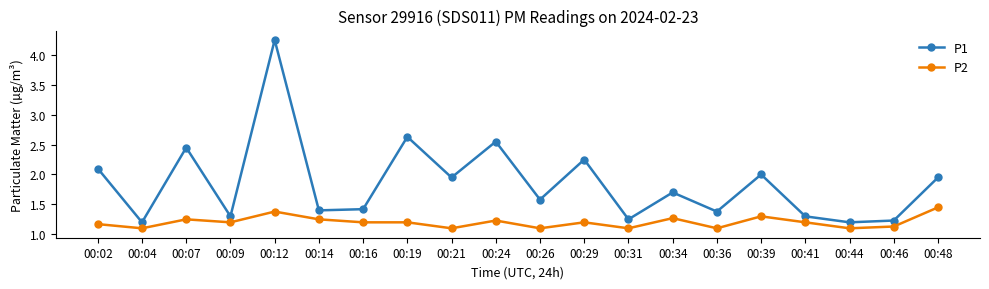

True or false: P2 and P1 cross at least once.

False